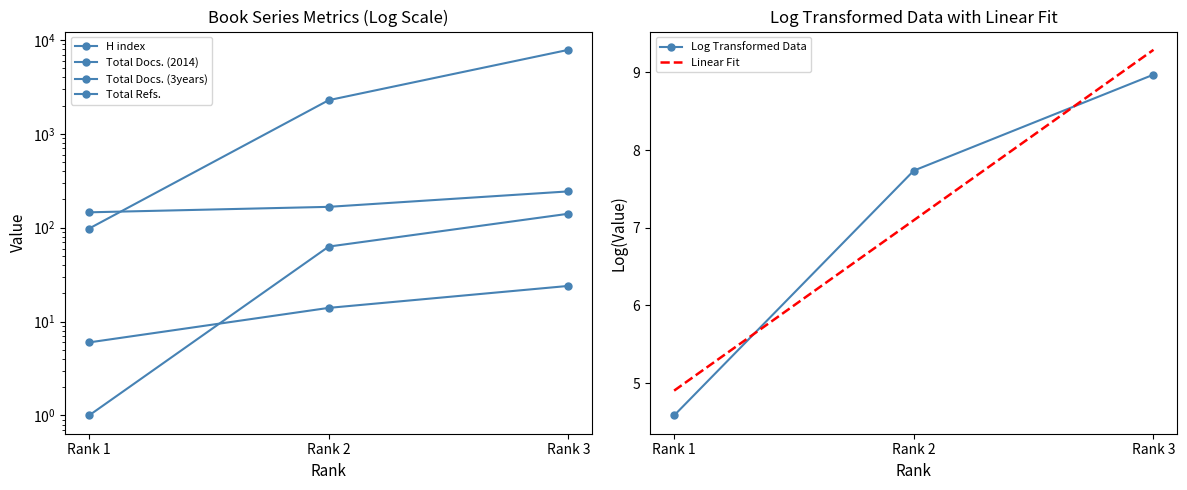

At which label does Log Transformed Data first exceed 7?

Rank 2